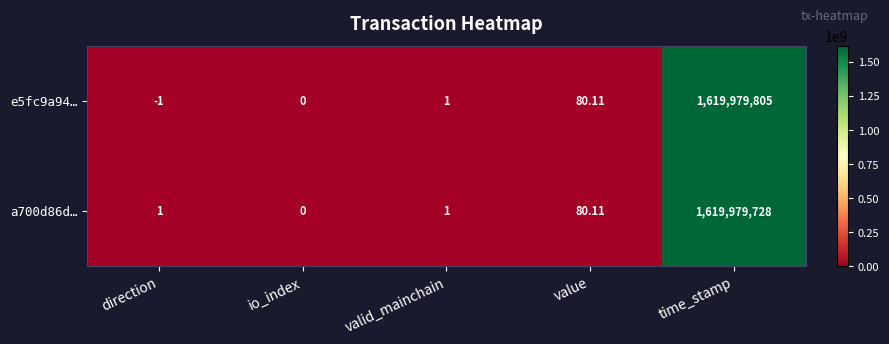

What is the total value across all series at time_stamp?

3239959533.0